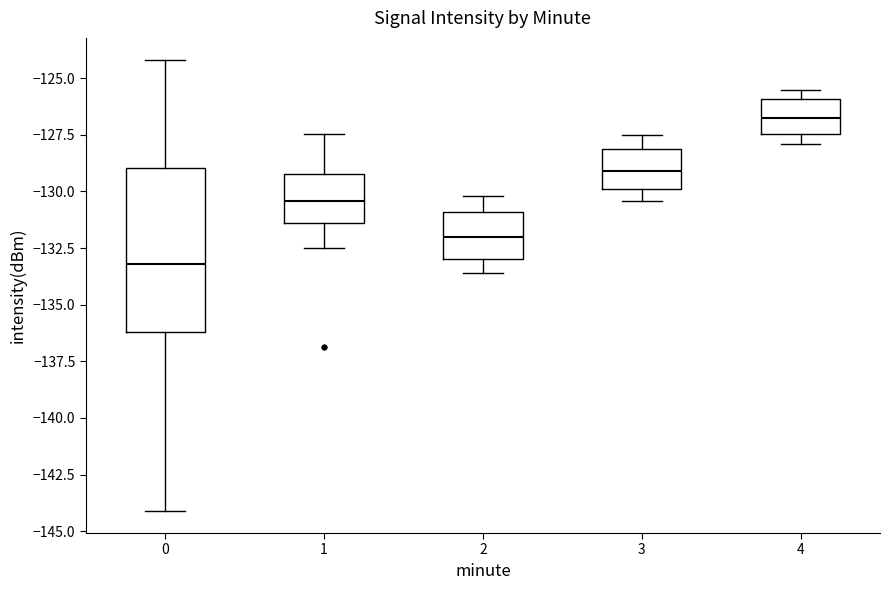

Reading left to right, read every box against the y-axis: the position of its median line, the range the box covers, and the ends of its whiskers. The values are not printed on the chart, so give them approximately, as read against the axis.

0: median -133.0, box -136.0 to -129.0, whiskers -144.0 to -124.0
1: median -130.5, box -131.5 to -129.0, whiskers -132.5 to -127.5
2: median -132.0, box -133.0 to -131.0, whiskers -133.5 to -130.0
3: median -129.0, box -130.0 to -128.0, whiskers -130.5 to -127.5
4: median -126.5, box -127.5 to -126.0, whiskers -128.0 to -125.5